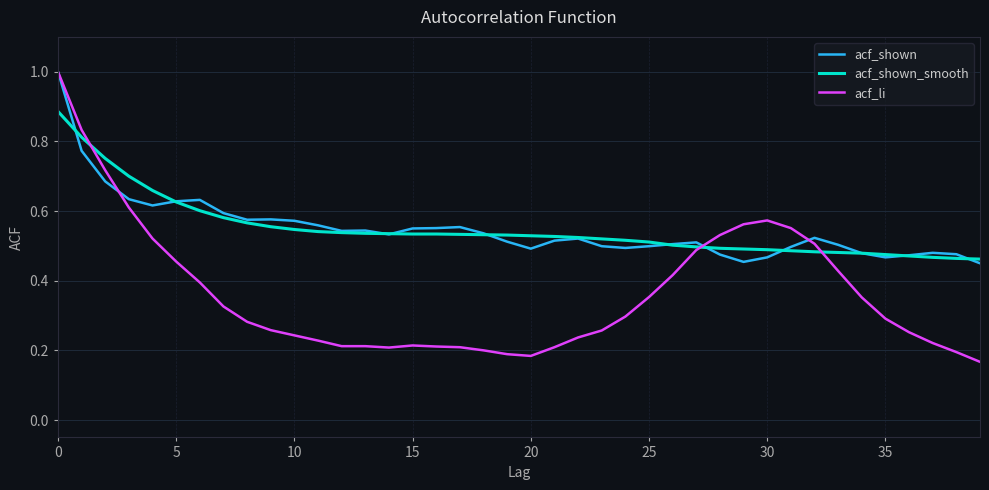

What is the greatest value displayed?

1.0